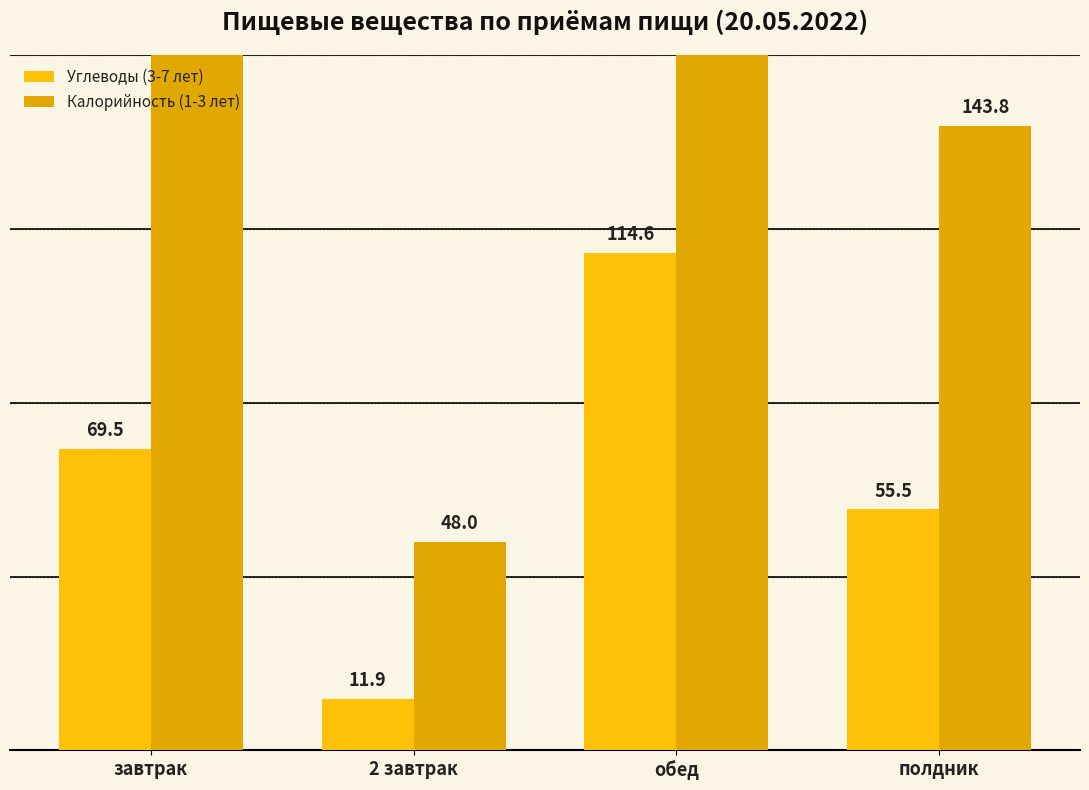

Does the chart contain stacked bars?

No